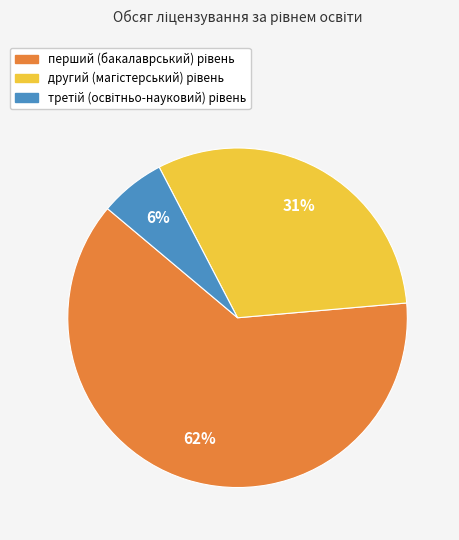

Is there any slice that represents more than half of the pie?

Yes